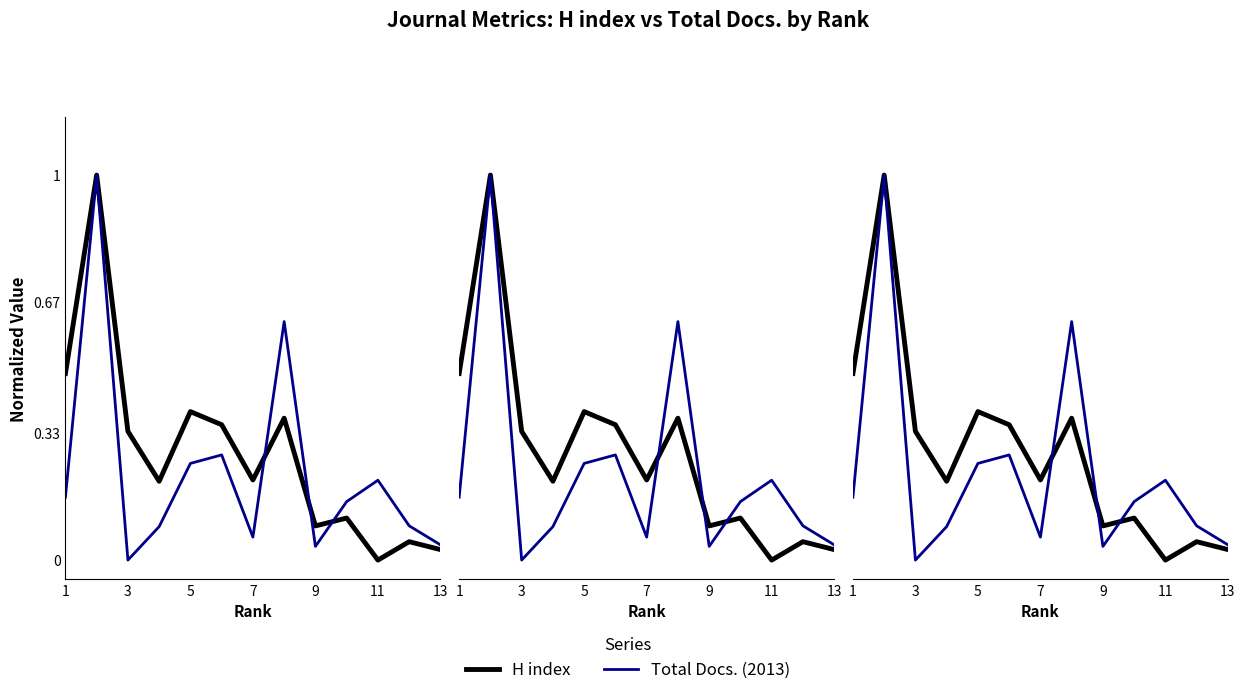

List the series in order of their peak value, highest first.

H index, Total Docs. (2013)